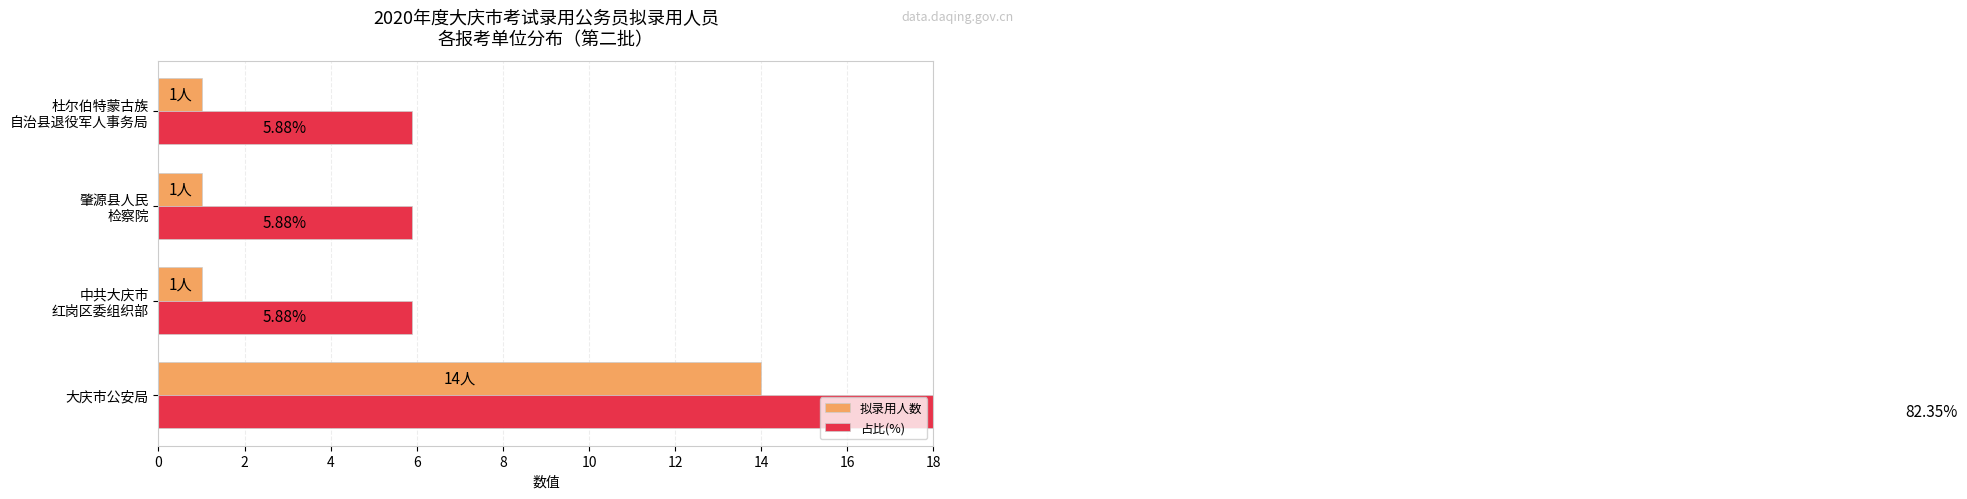

What is the greatest value displayed?

82.4